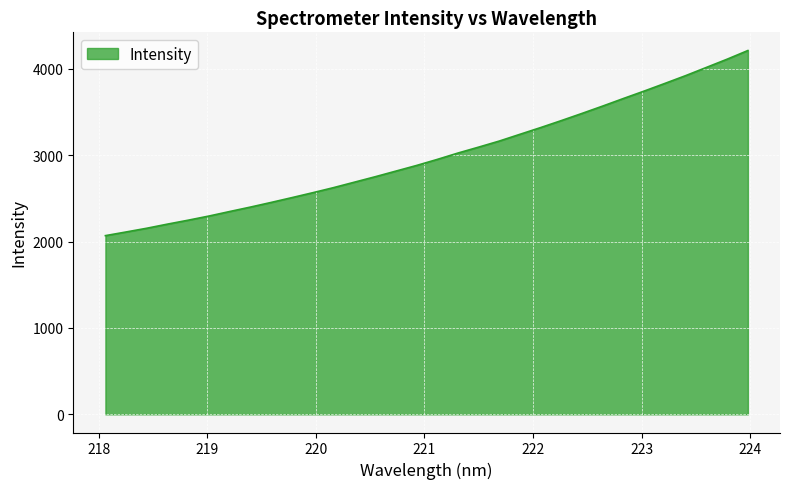

What is the greatest value displayed?

4211.9